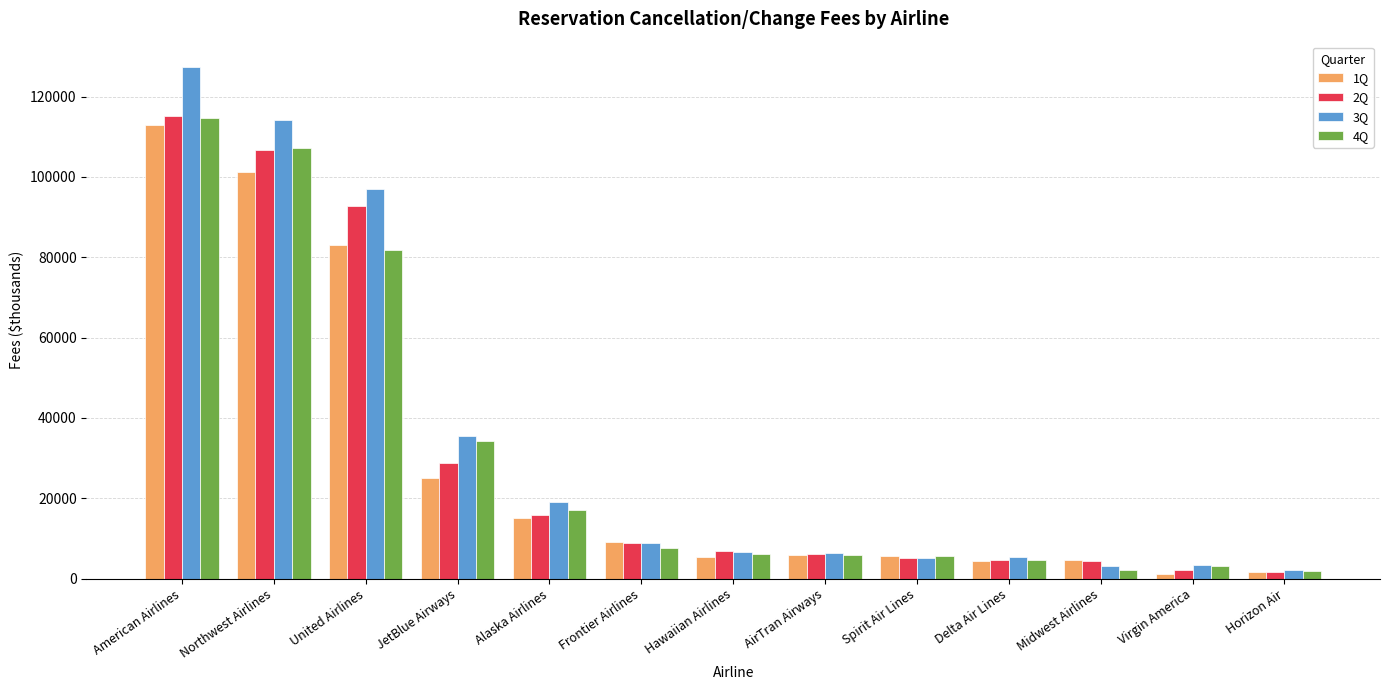

Where does the 1Q series first go above 5897?

American Airlines